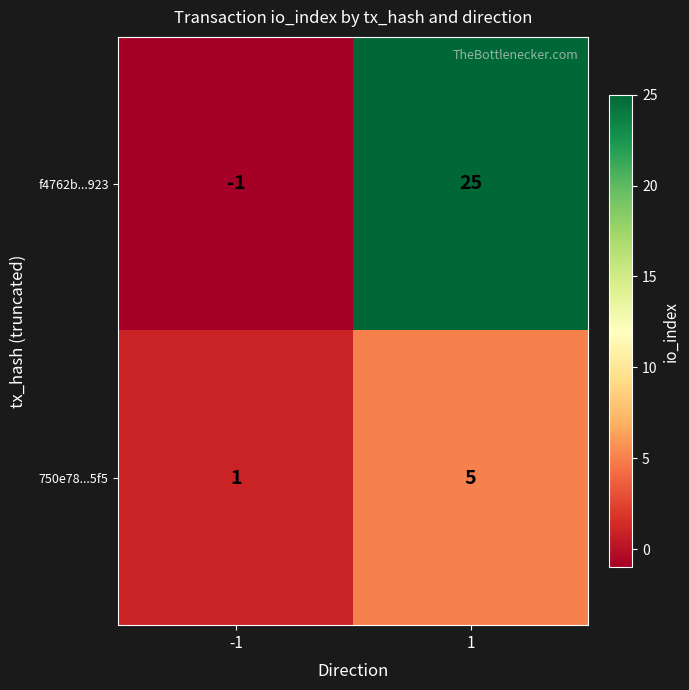

What is the minimum value shown in the chart?

-1